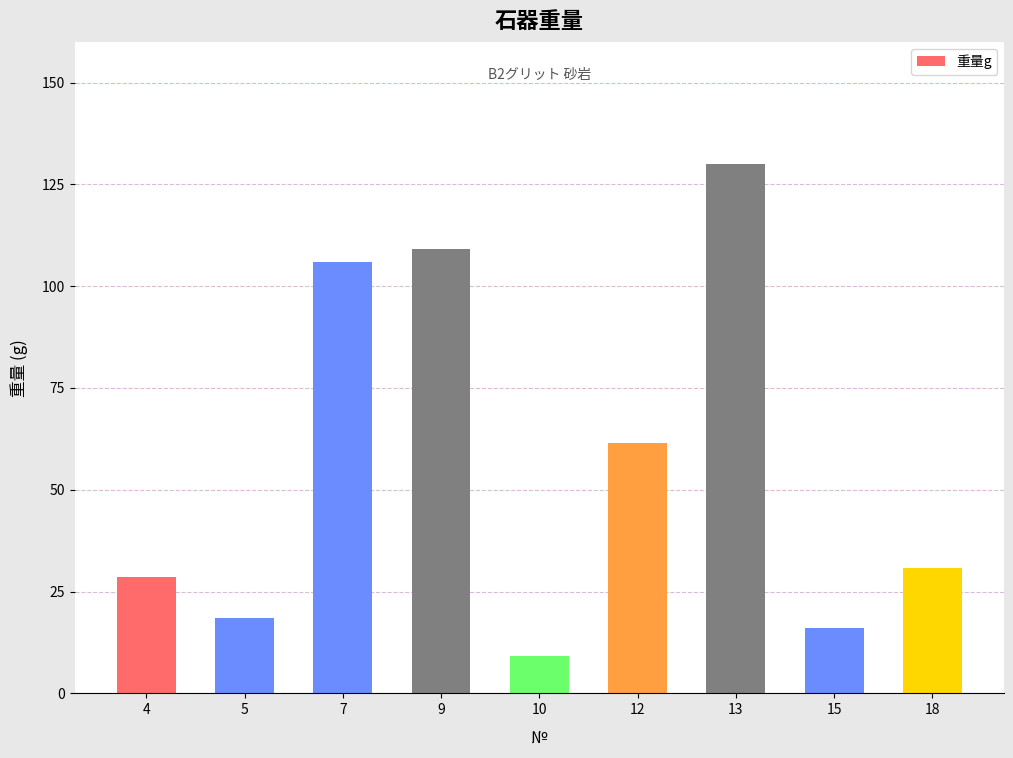

Reading left to right, what are all the values shown in this chart?

28.7	18.4	105.9	109.2	9.2	61.6	129.9	16.1	30.7